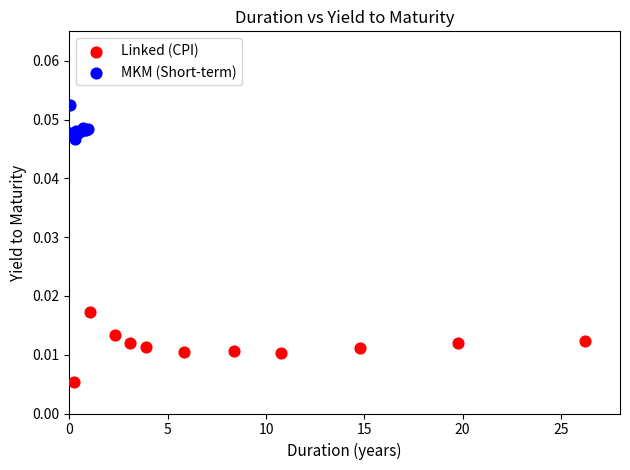

What are all the series names shown in the legend?

Linked (CPI), MKM (Short-term)